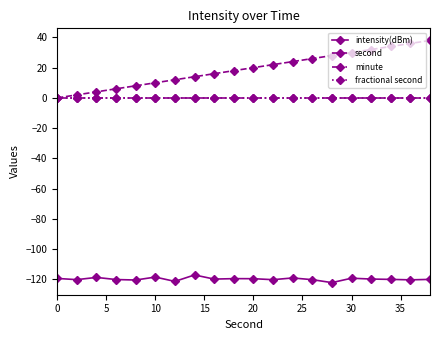

True or false: intensity(dBm) and second cross at least once.

False